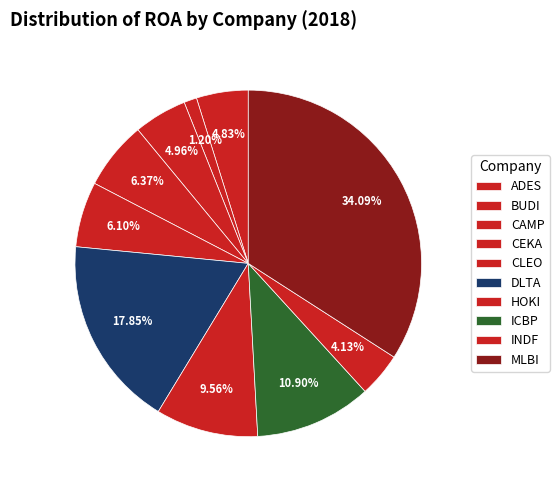

To the nearest percent, what percentage of the pie is CLEO?

6%